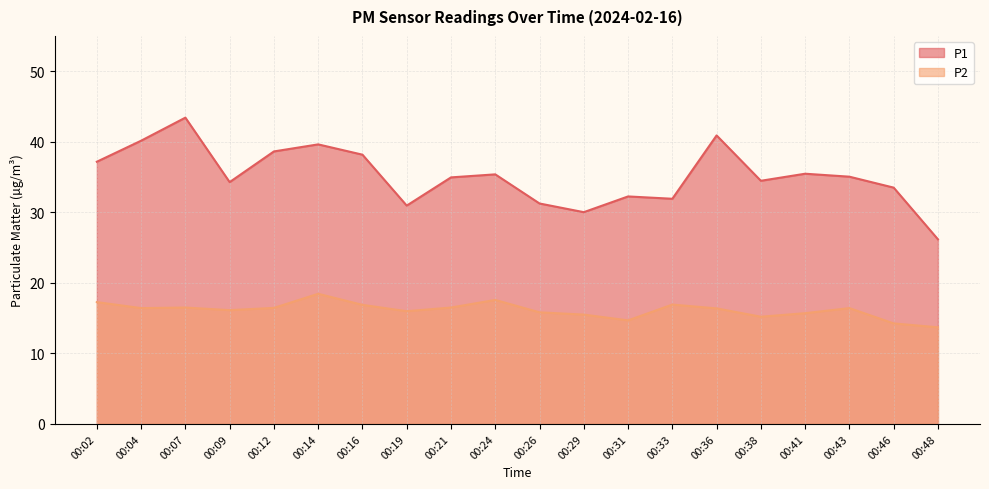

Between 00:21 and 00:48, which series saw the biggest shift?

P1